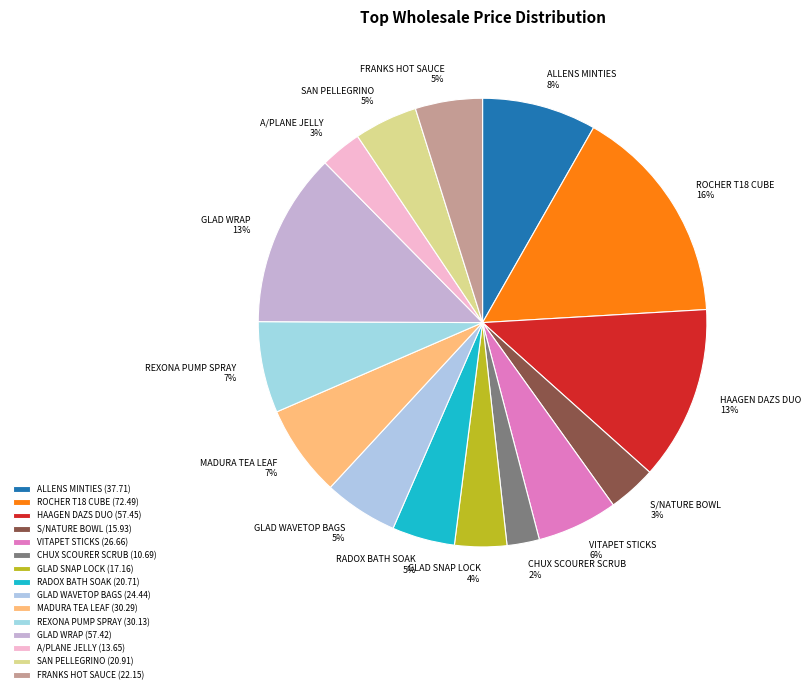

To the nearest percent, what percentage of the pie is S/NATURE BOWL?

3%